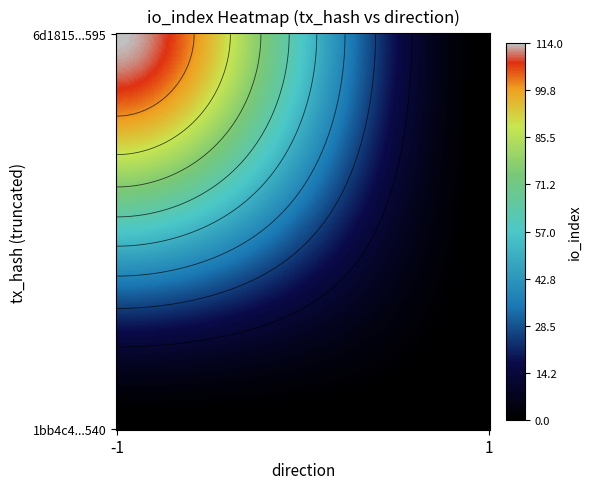

What is the difference between the 6d1815ebf35a2c3019f9436b1824bfa54715595 values at 1 and -1?

114